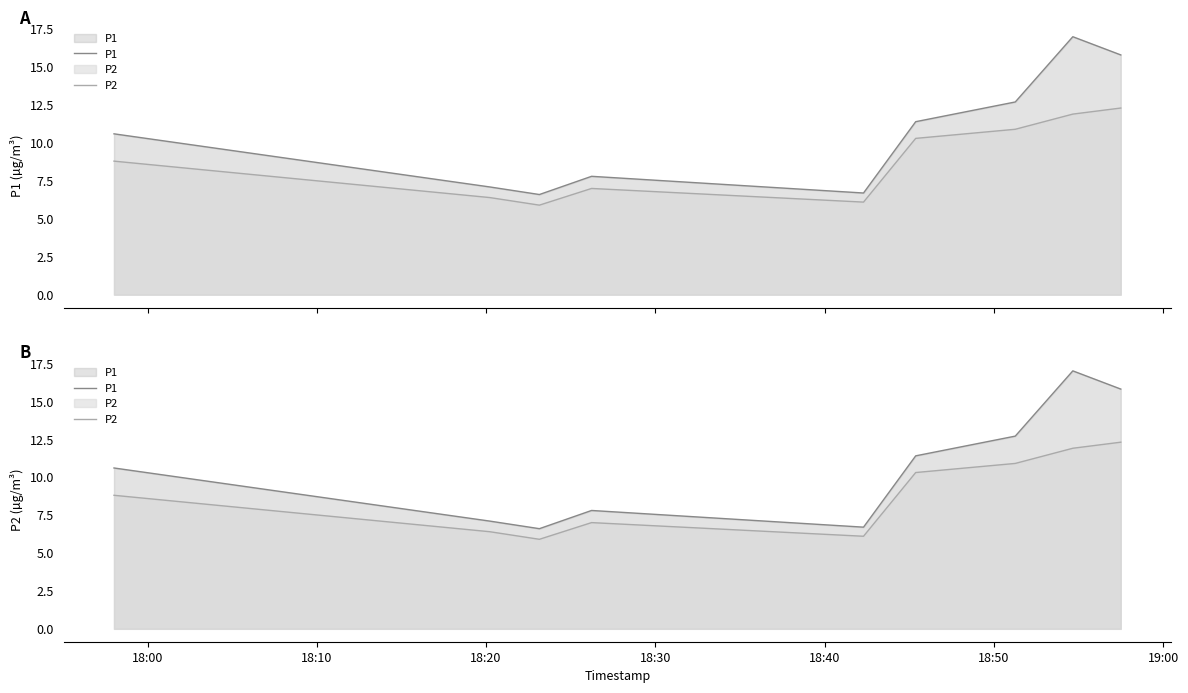

The P1 series shows 4.0 at 18:40. True or false?

False